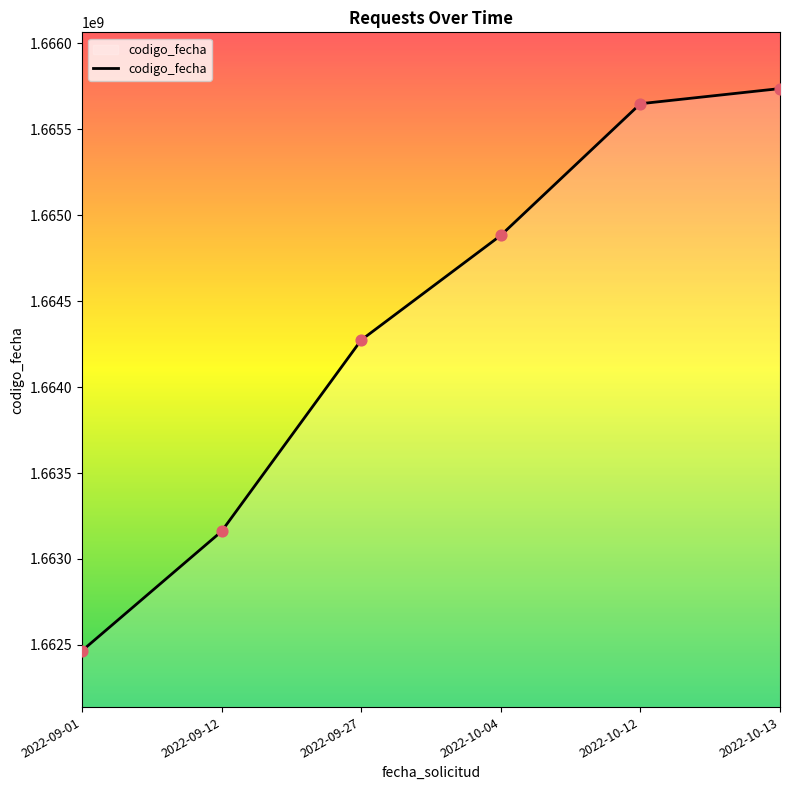

What is the change in value from 2022-09-01 to 2022-10-13?

+3272301